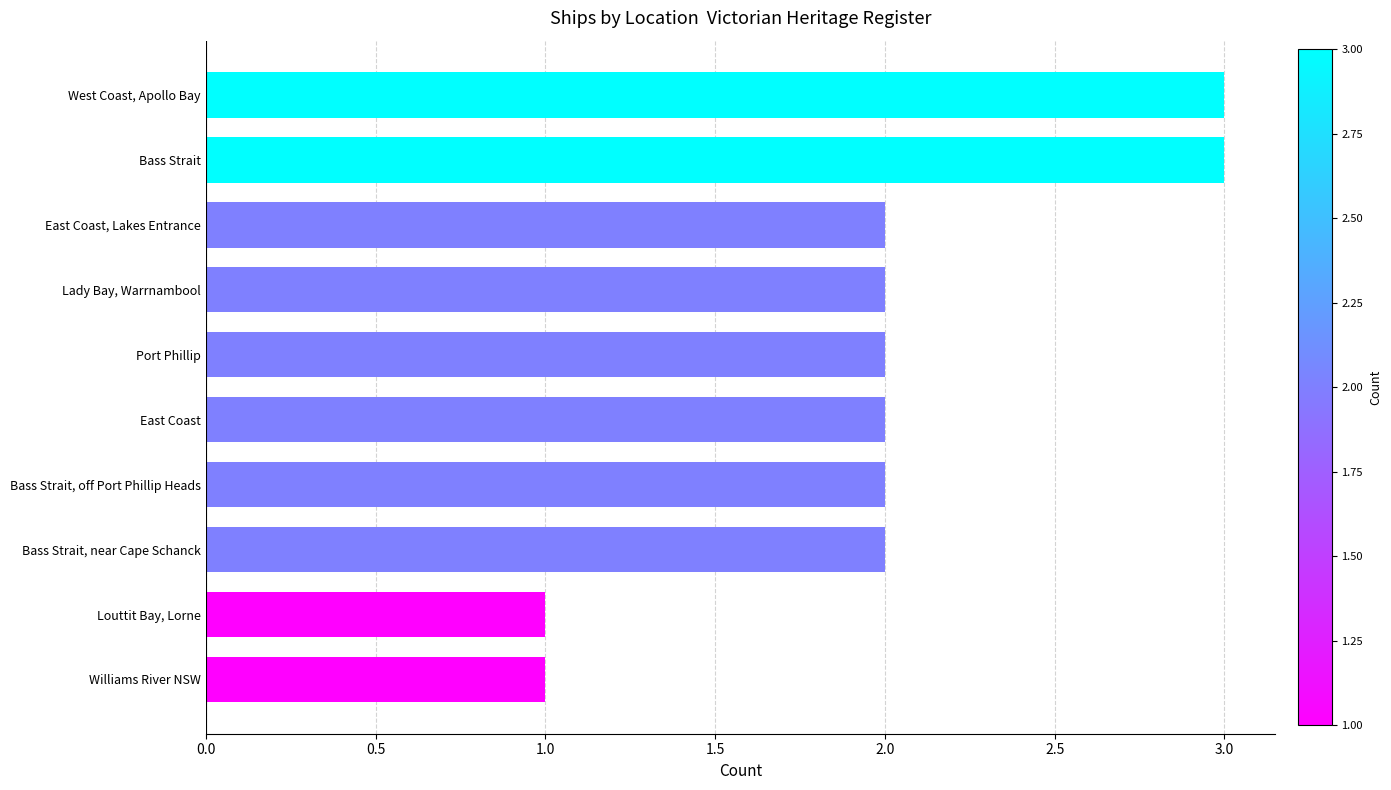

What position from the bottom is East Coast?

5